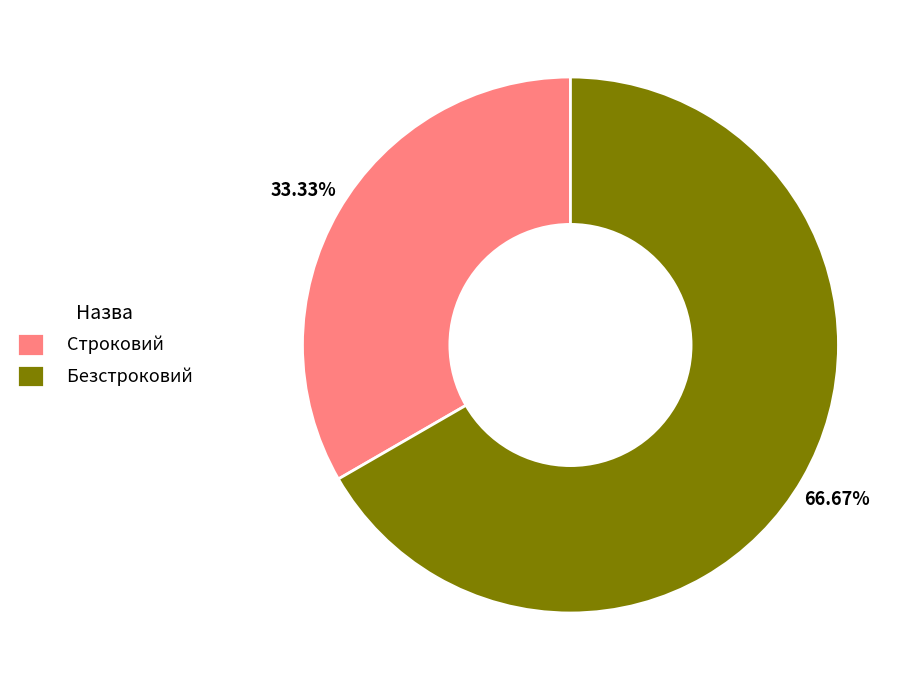

To the nearest percent, what is the combined percentage of Безстроковий and Строковий?

100%